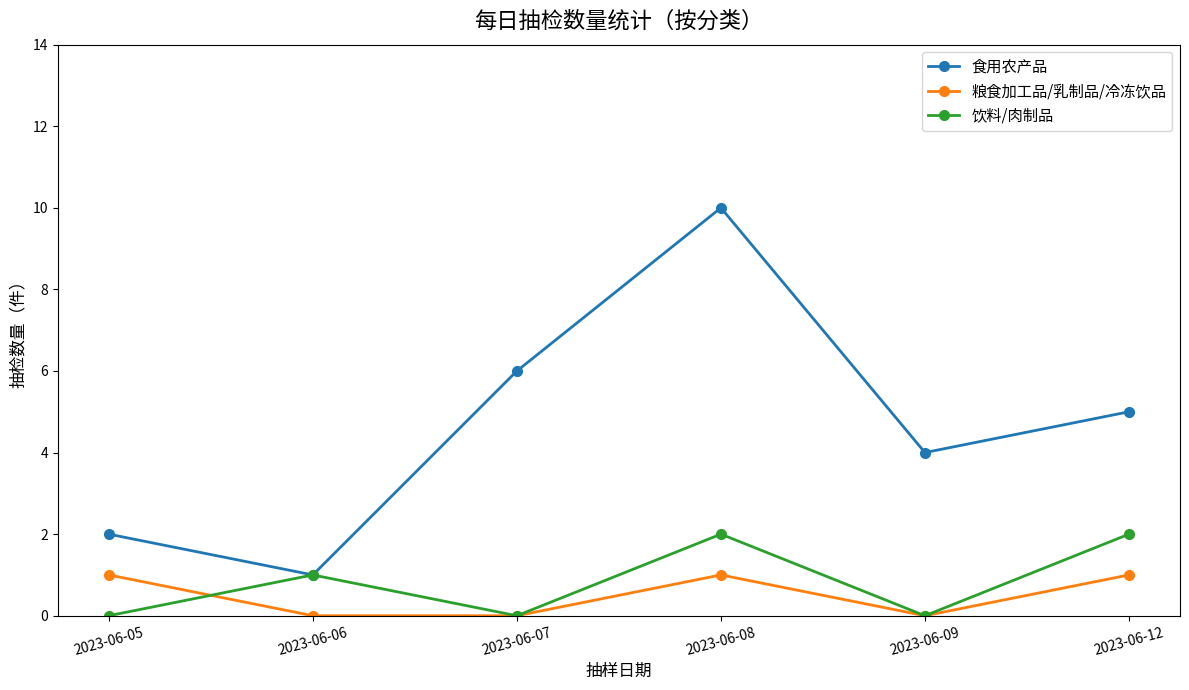

True or false: 粮食加工品/乳制品/冷冻饮品 and 食用农产品 intersect in this chart.

False